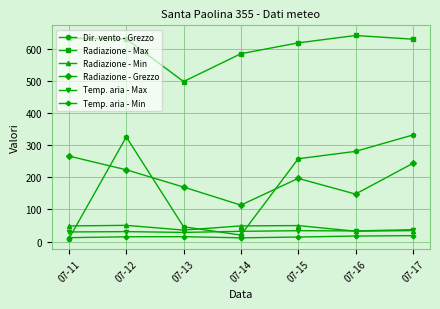

At which category does Dir. vento - Grezzo reach its first local peak?

07-12